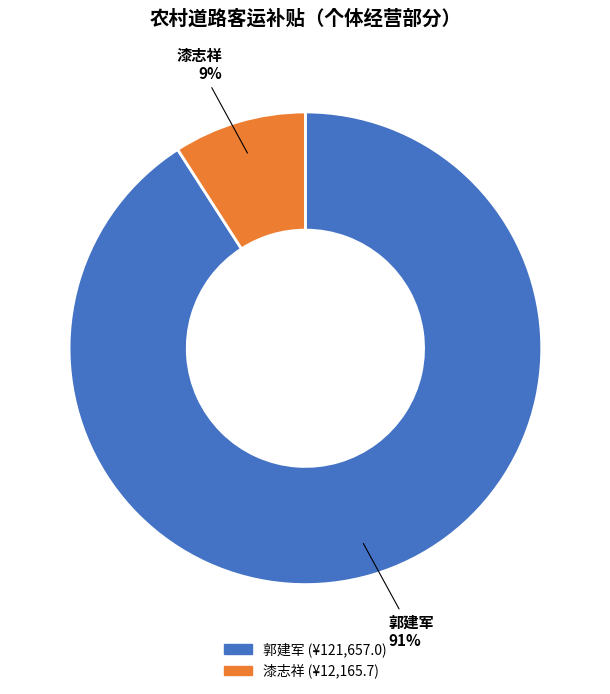

What is the largest slice in the pie chart?

郭建军